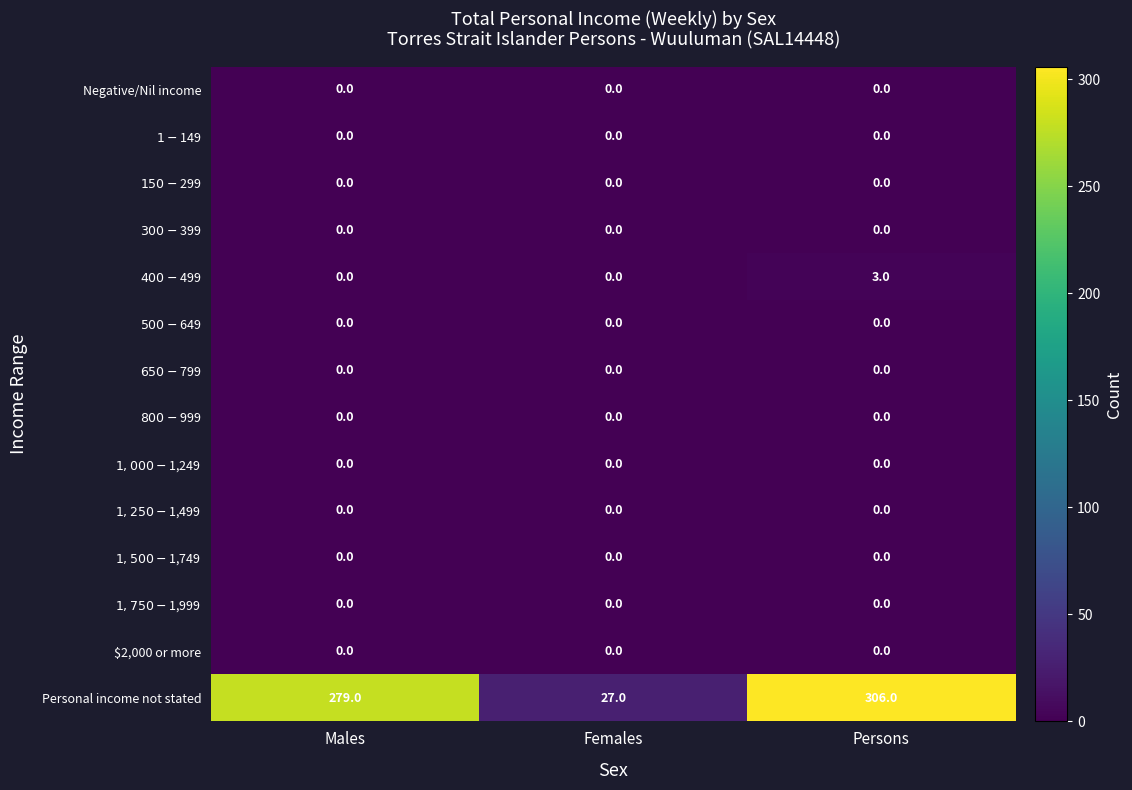

What is the difference between the highest and lowest values at Females?

27